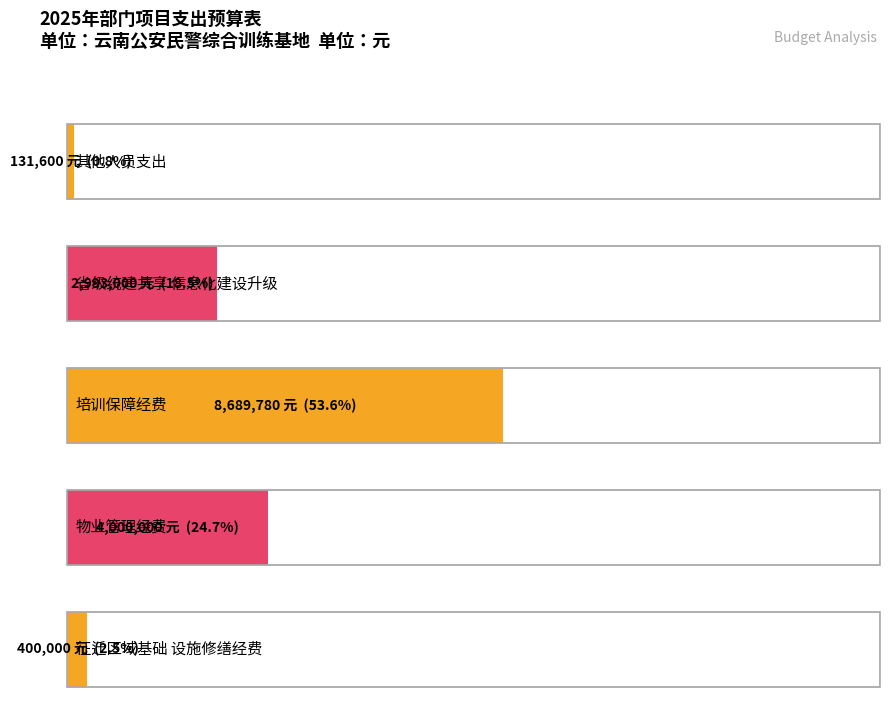

What is the difference between the maximum and second lowest values?

8289780.0